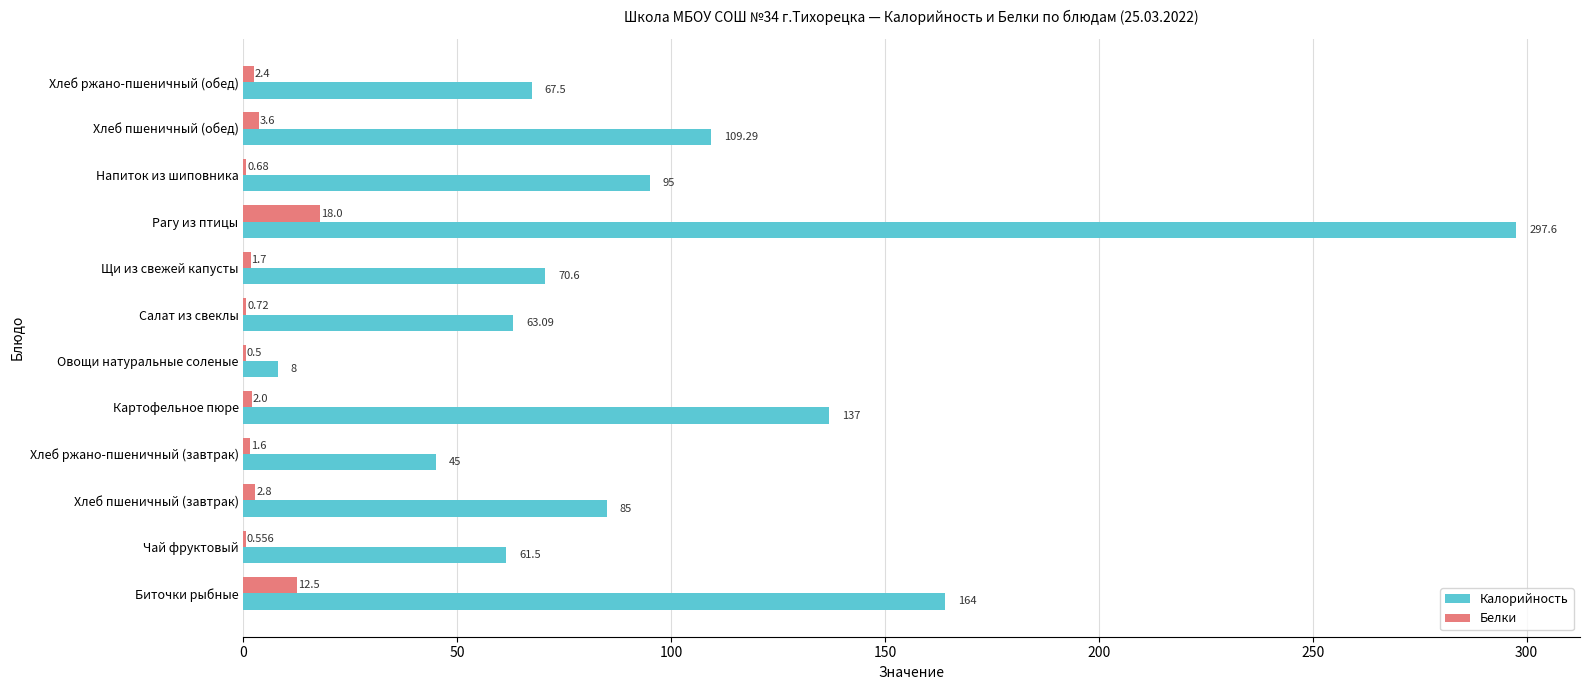

Which category has the highest value in the Калорийность series?

Рагу из птицы